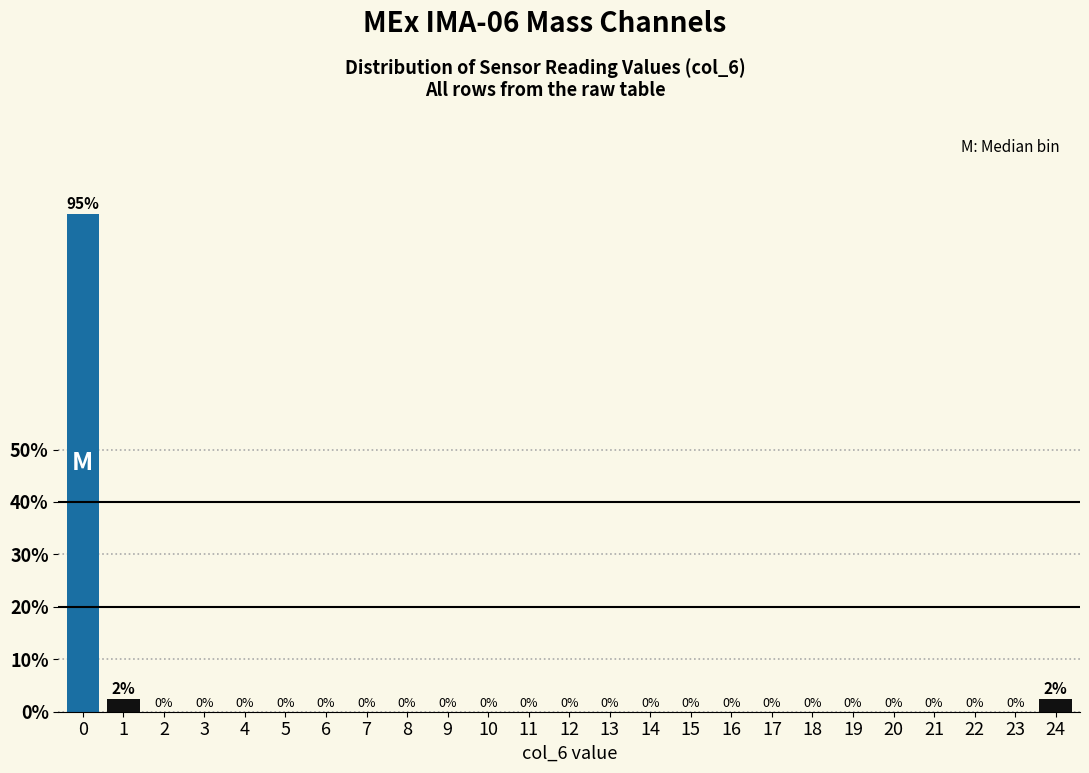

Is it true that the value at 16 is 0.0?

True